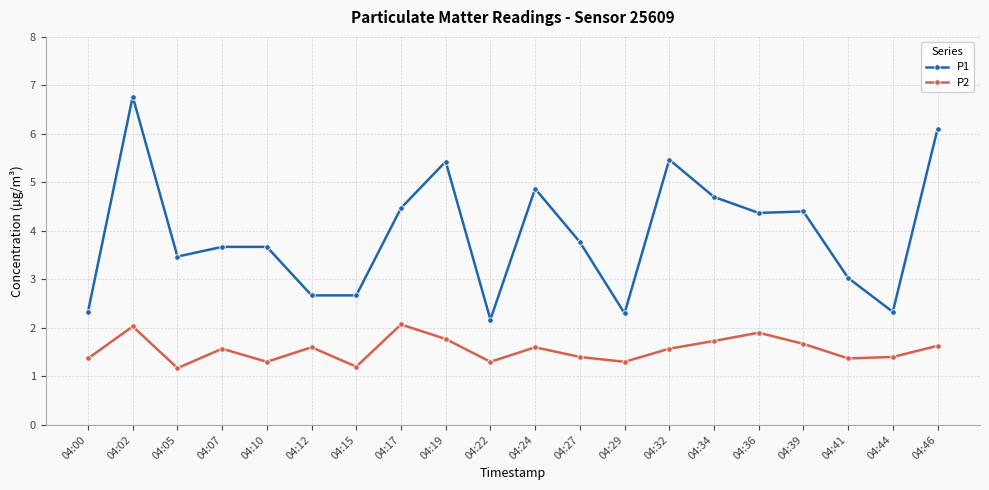

At how many categories does at least one series exceed 1?

20